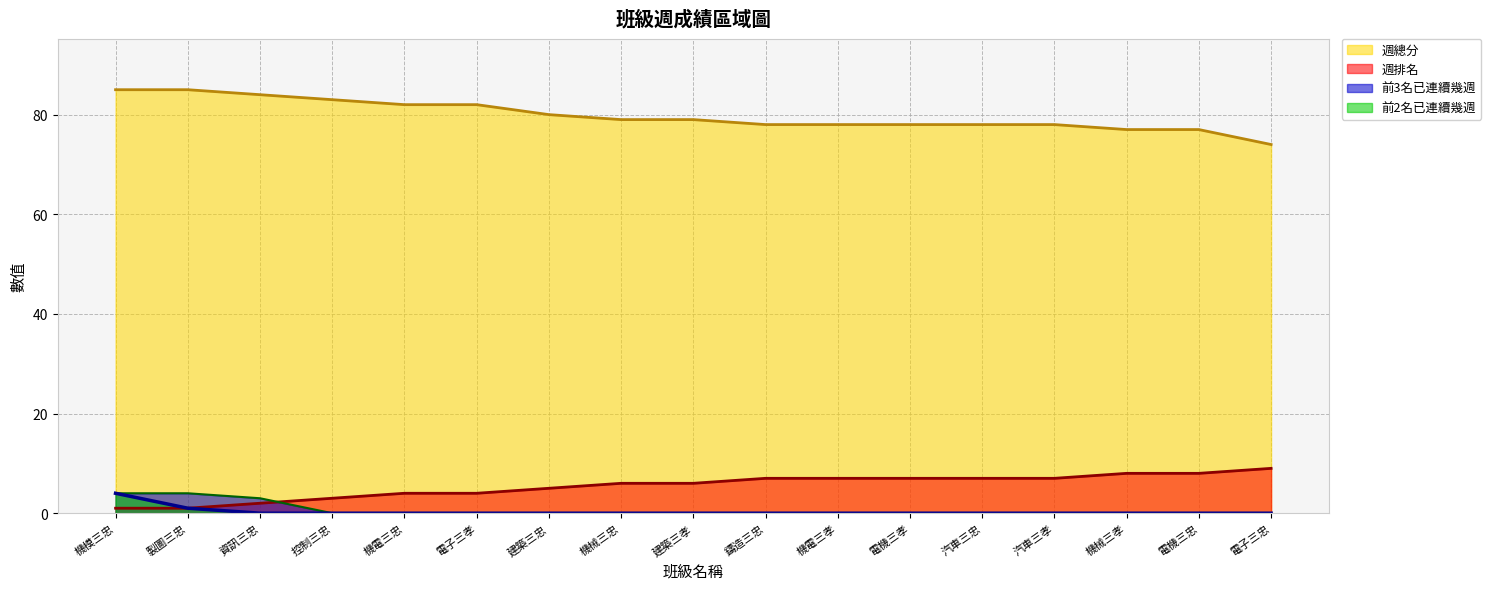

Count the 週排名 values in the range 4 to 7.

10